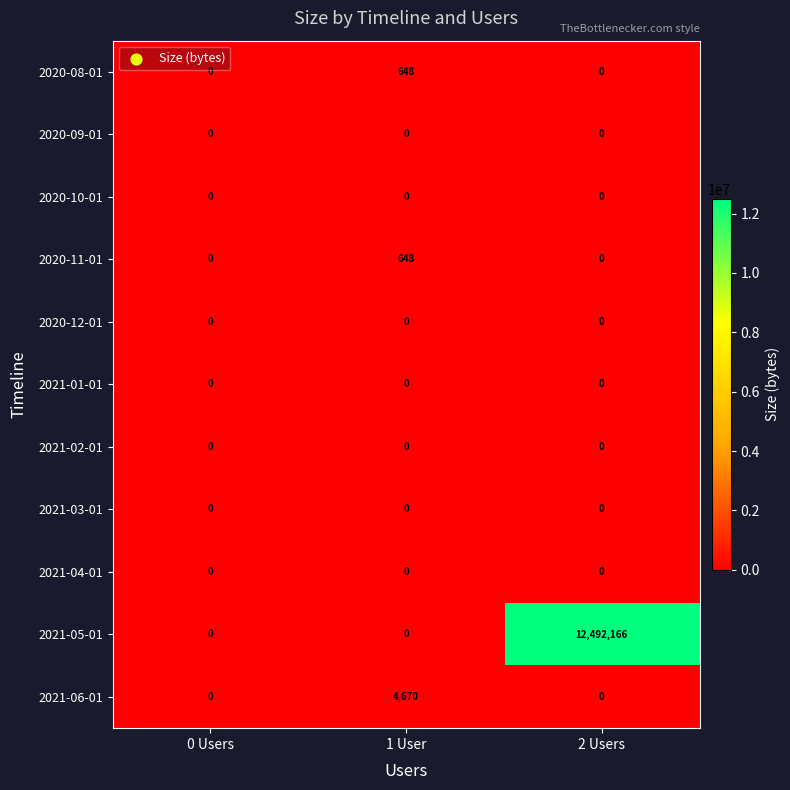

How many distinct data groups are displayed?

11